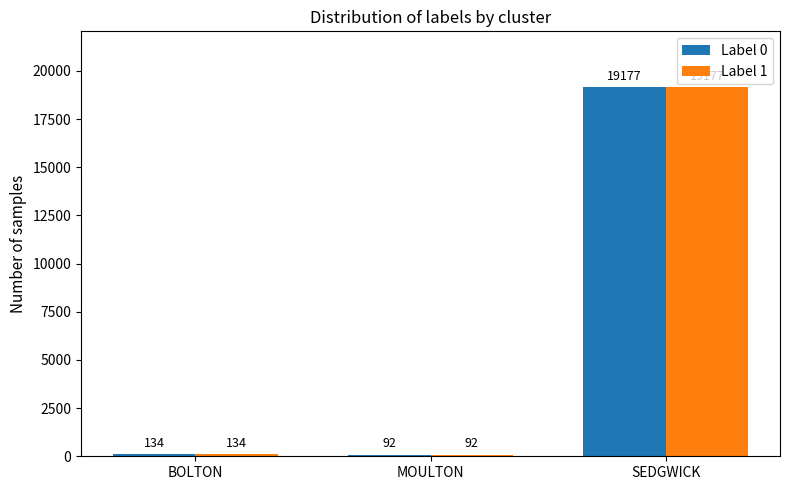

Rank the categories by Label 1 value from highest to lowest.

SEDGWICK, BOLTON, MOULTON